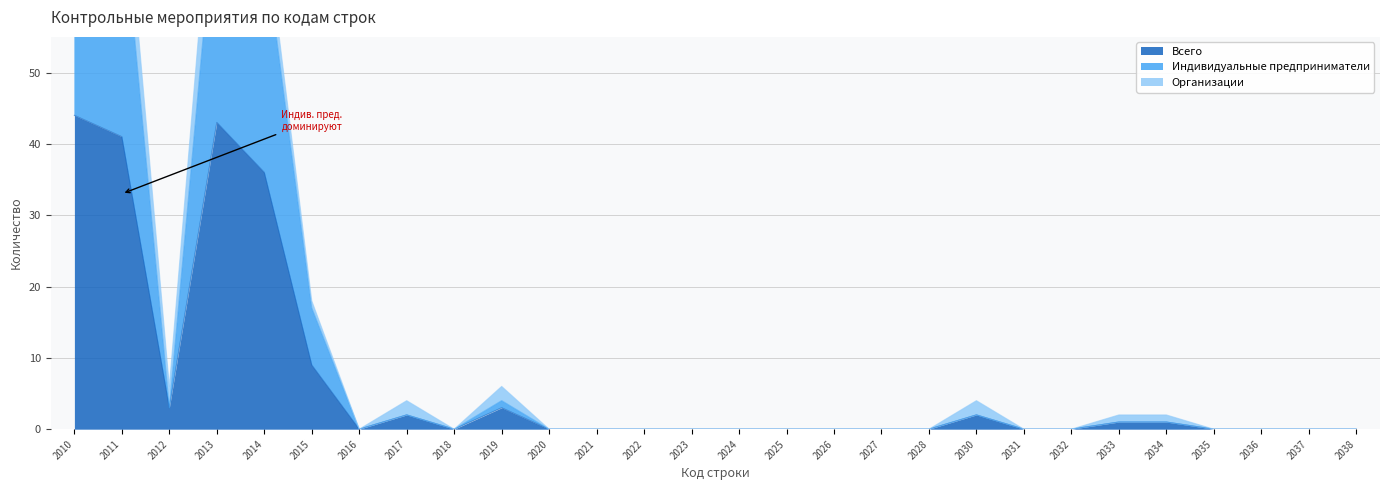

What is the difference between the Индивидуальные предприниматели values at 2015 and 2032?

17